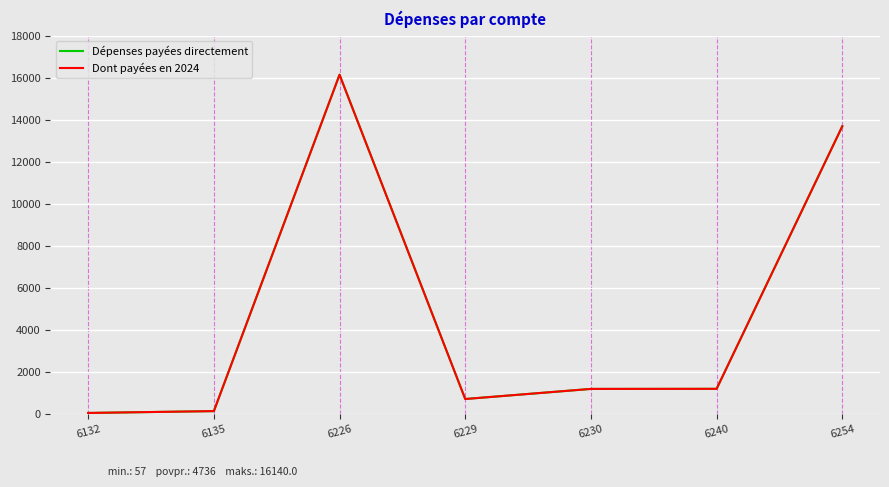

At which category is the sum across all series the highest?

6226